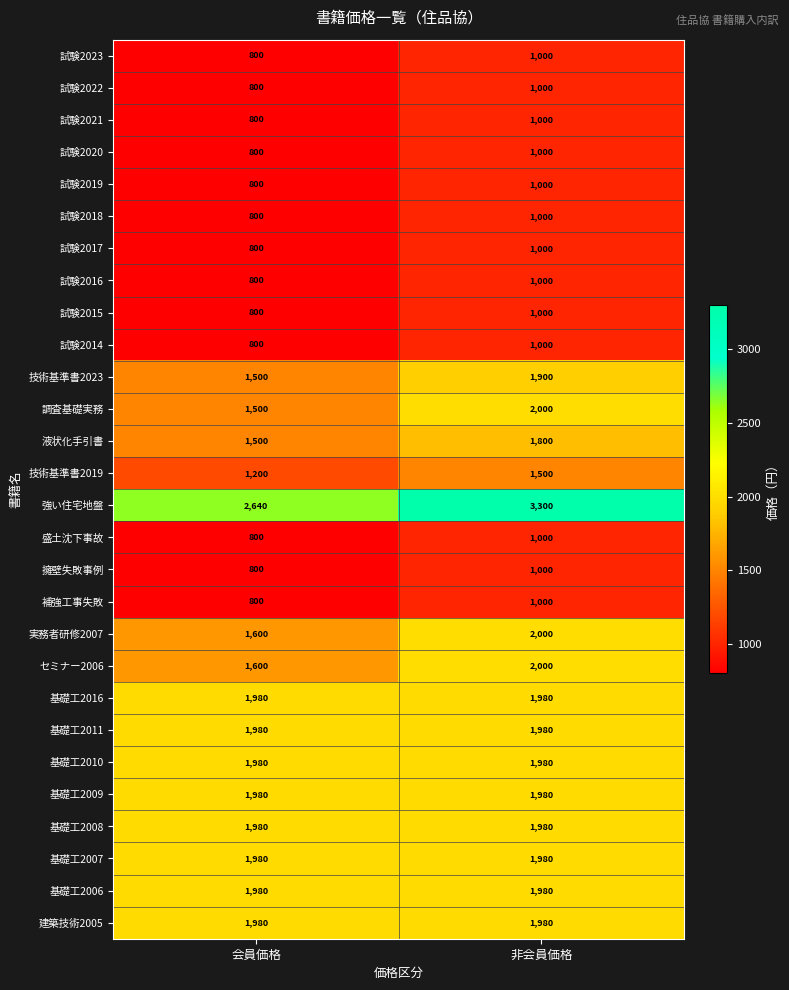

What is the smallest value displayed?

800